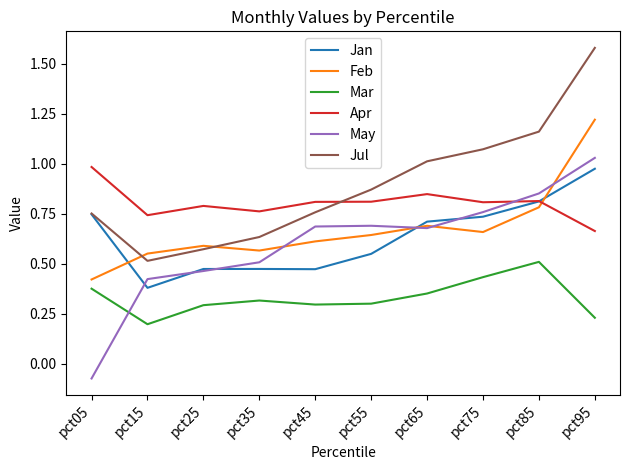

At which category does the chart reach its peak across all series?

pct95